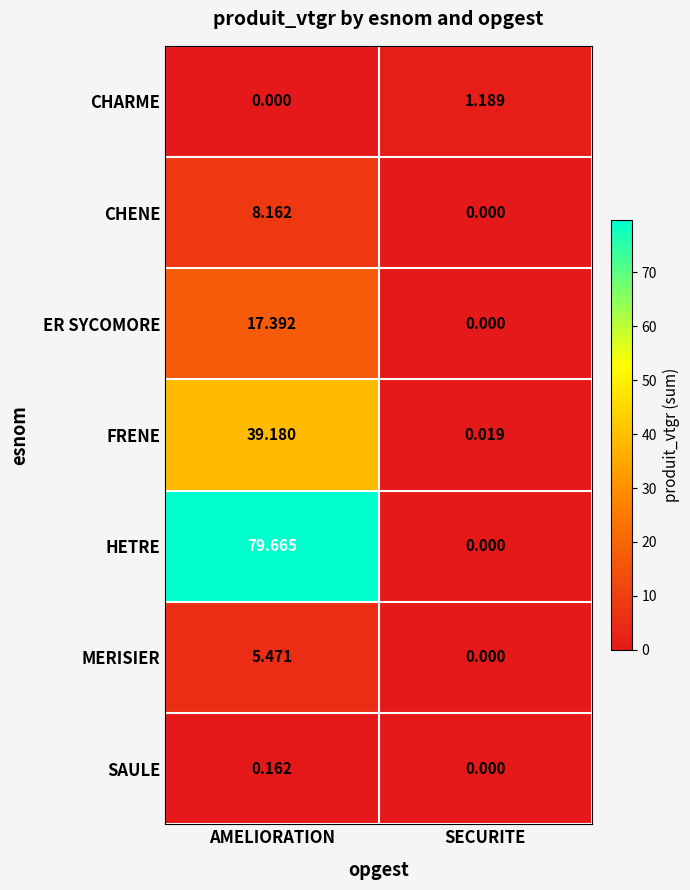

List the series in order of their peak value, highest first.

HETRE, FRENE, ER SYCOMORE, CHENE, MERISIER, CHARME, SAULE